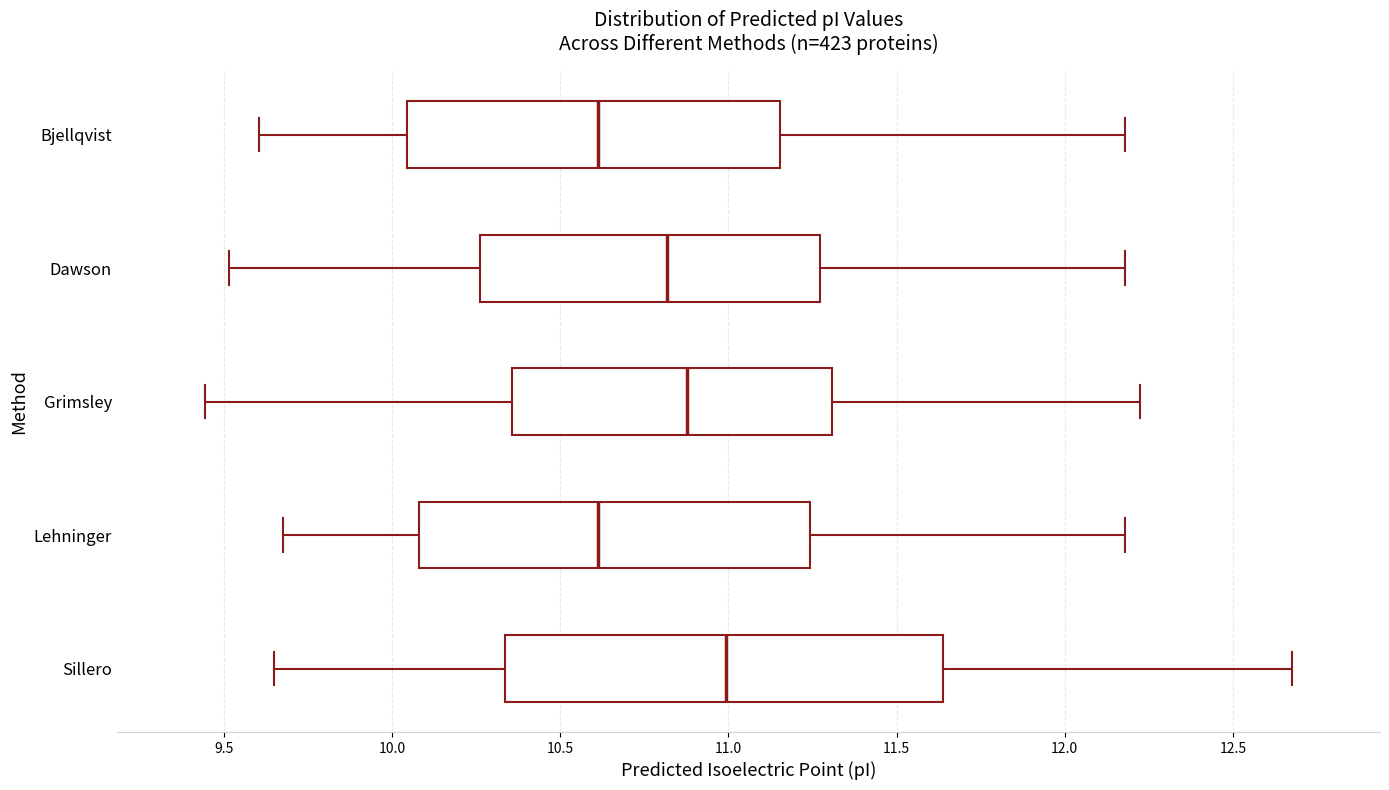

Reading bottom to top, transcribe this box plot: for each box, give where its median line is, the range the box spans, and where its two whiskers end, as read against the x-axis. The values are not printed on the chart, so give them approximately, as read against the axis.

Sillero: median 11.00, box 10.35 to 11.65, whiskers 9.65 to 12.70
Lehninger: median 10.60, box 10.10 to 11.25, whiskers 9.70 to 12.20
Grimsley: median 10.90, box 10.35 to 11.30, whiskers 9.45 to 12.20
Dawson: median 10.80, box 10.25 to 11.25, whiskers 9.50 to 12.20
Bjellqvist: median 10.60, box 10.05 to 11.15, whiskers 9.60 to 12.20